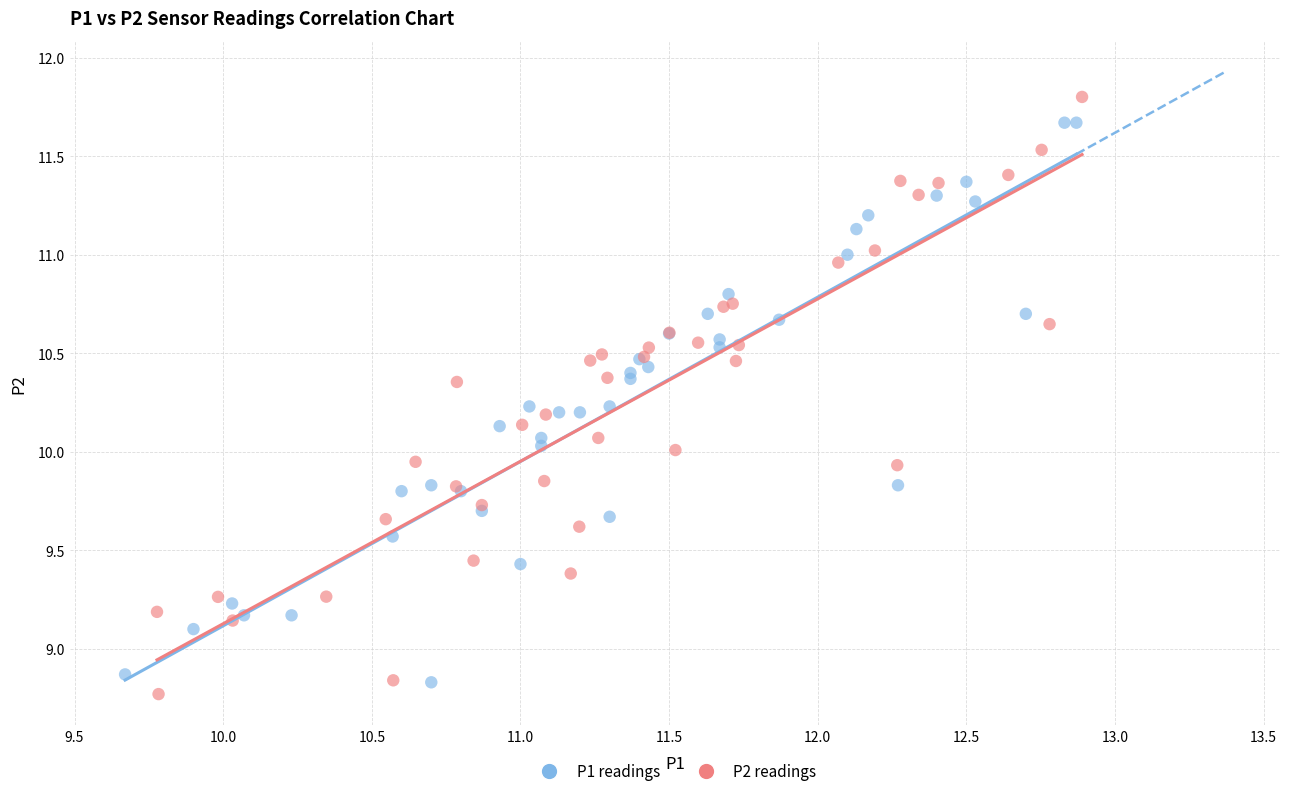

Which series has the widest spread of Y values?

P2 readings